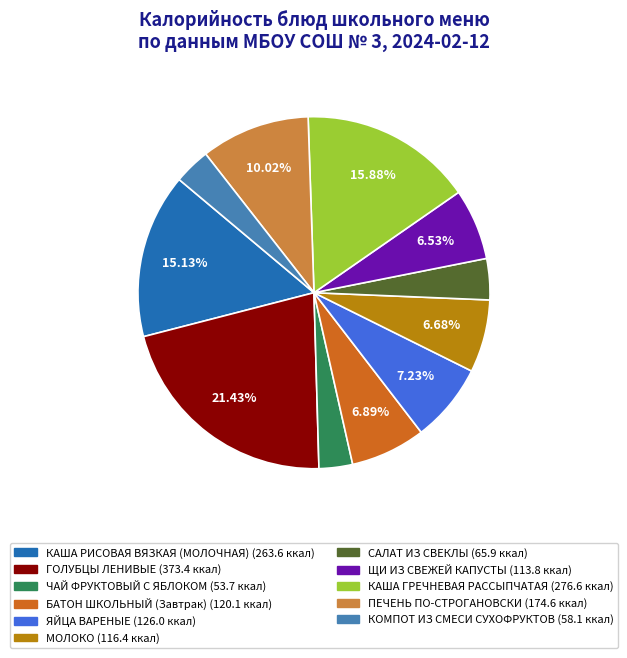

Which category has the biggest portion of the pie?

ГОЛУБЦЫ ЛЕНИВЫЕ